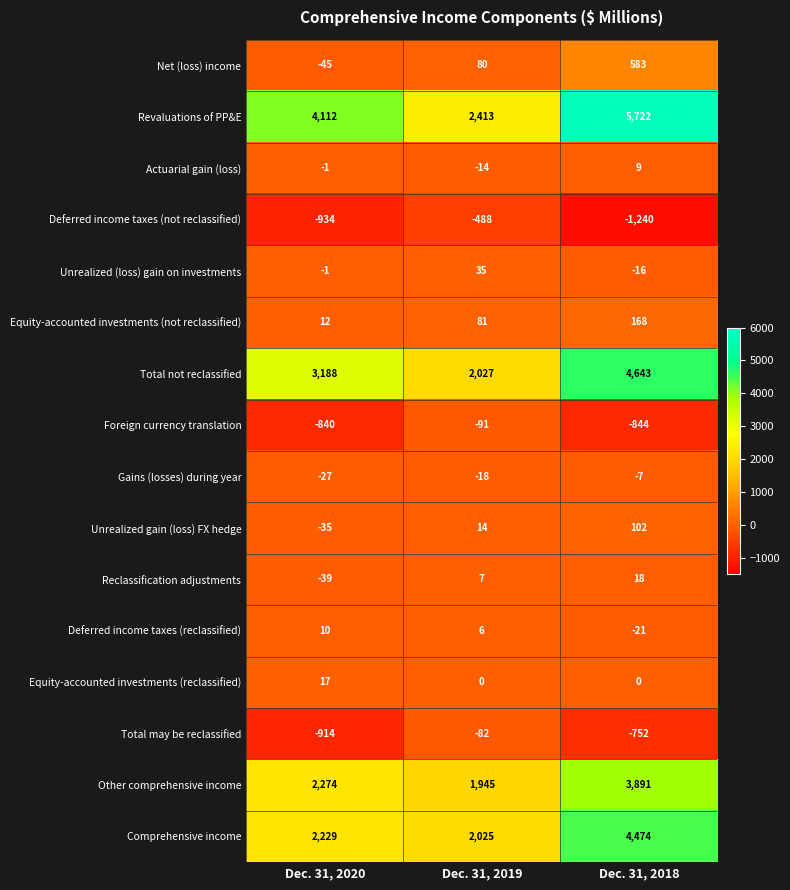

List the series in order of their peak value, lowest first.

Deferred income taxes (not reclassified), Foreign currency translation, Total may be reclassified, Gains (losses) during year, Actuarial gain (loss), Deferred income taxes (reclassified), Equity-accounted investments (reclassified), Reclassification adjustments, Unrealized (loss) gain on investments, Unrealized gain (loss) FX hedge, Equity-accounted investments (not reclassified), Net (loss) income, Other comprehensive income, Comprehensive income, Total not reclassified, Revaluations of PP&E